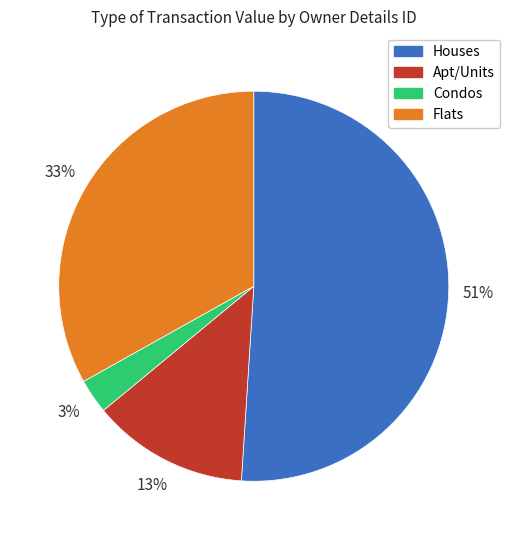

Combined, do Flats and Condos account for over 50%?

No